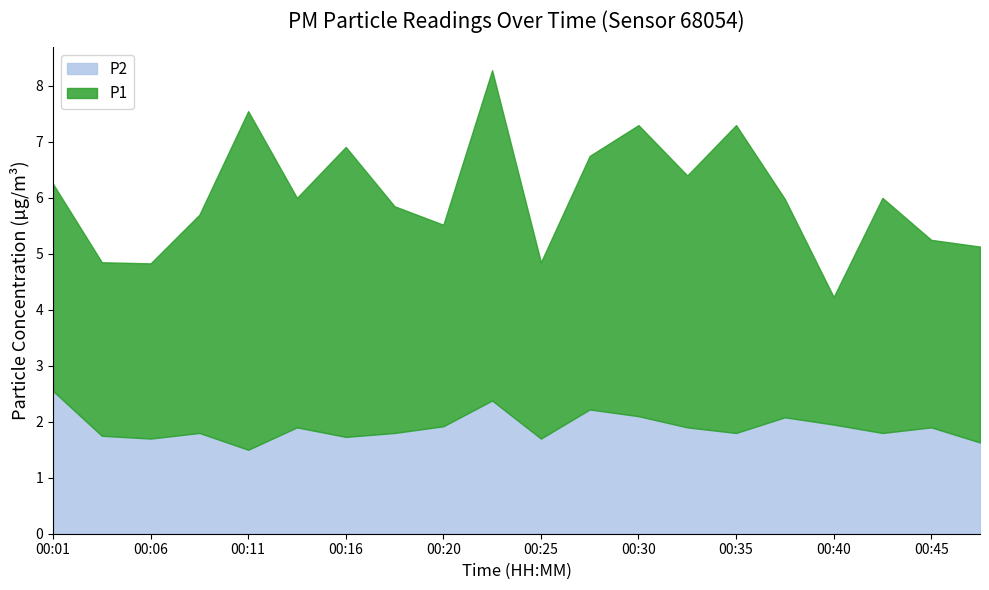

Is it true that the value at 00:30 is 2.1?

True